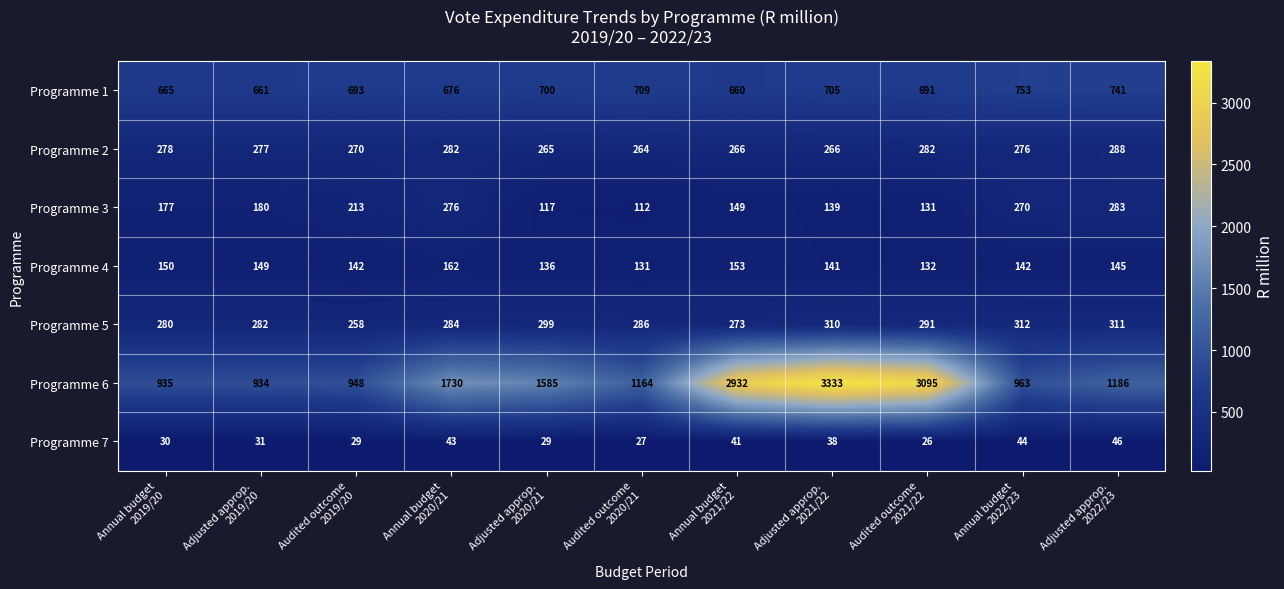

What is the average value of the Programme 5 series?

290